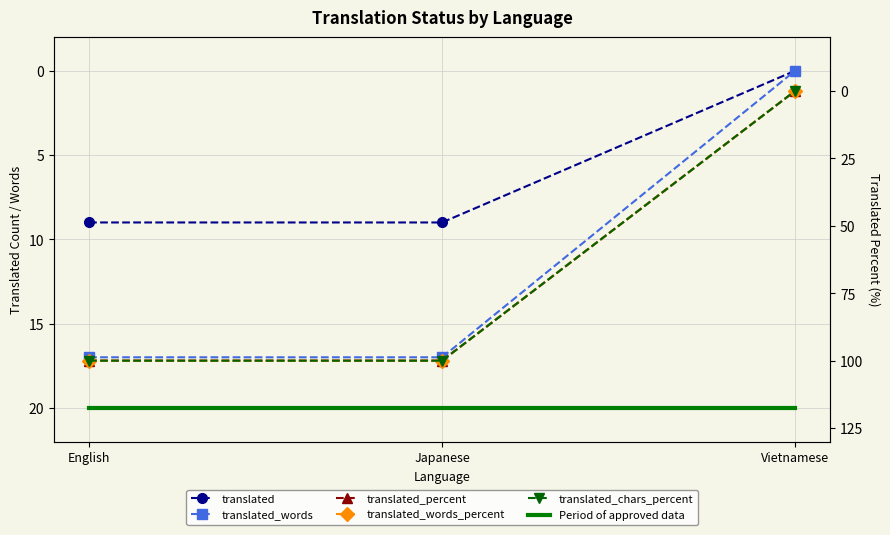

Reading left to right, extract all data points from this chart.

translated: English=9	Japanese=9	Vietnamese=0
translated_words: English=17	Japanese=17	Vietnamese=0
Period of approved data: English=20	Japanese=20	Vietnamese=20
translated_percent: English=100	Japanese=100	Vietnamese=0
translated_words_percent: English=100	Japanese=100	Vietnamese=0
translated_chars_percent: English=100	Japanese=100	Vietnamese=0